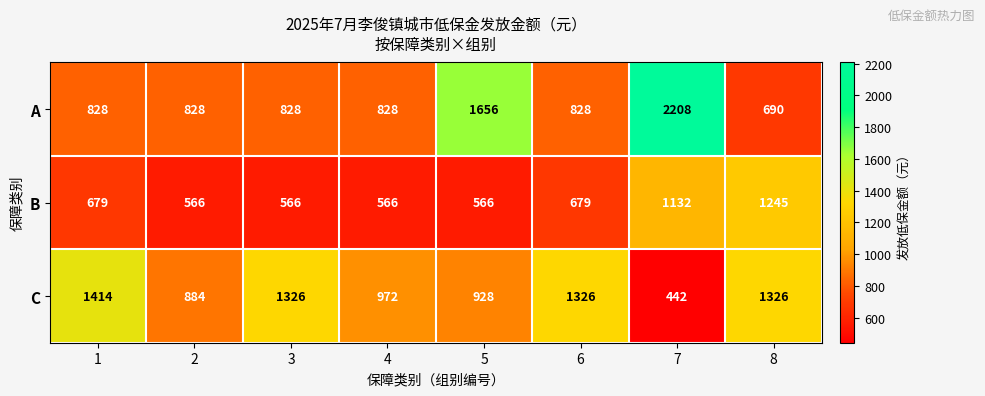

What is the difference between the highest and lowest values at 4?

406